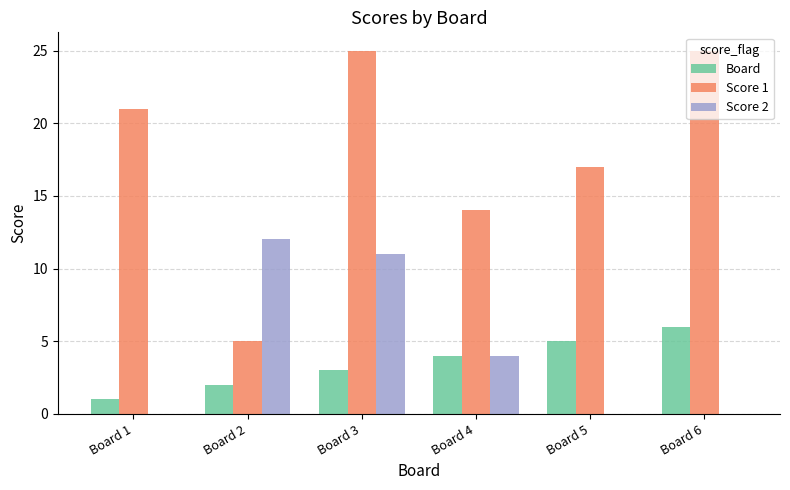

At which label does Board reach its peak?

Board 6